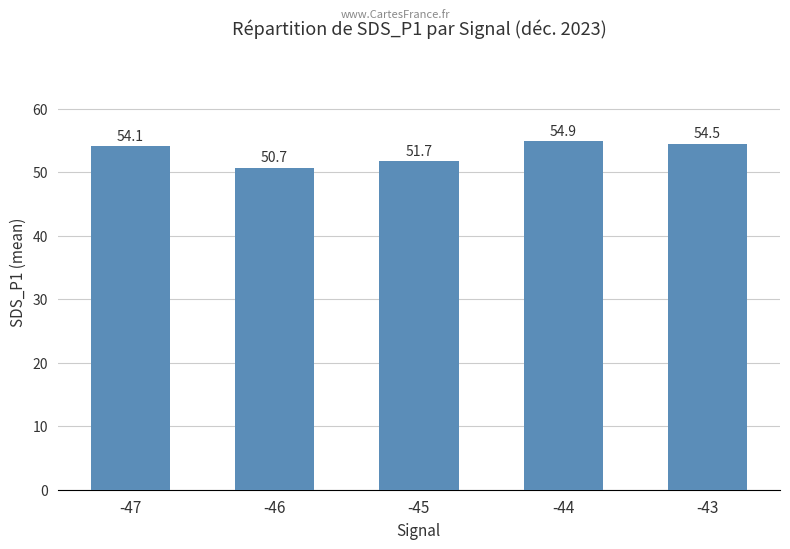

How many data points are less than 54?

2